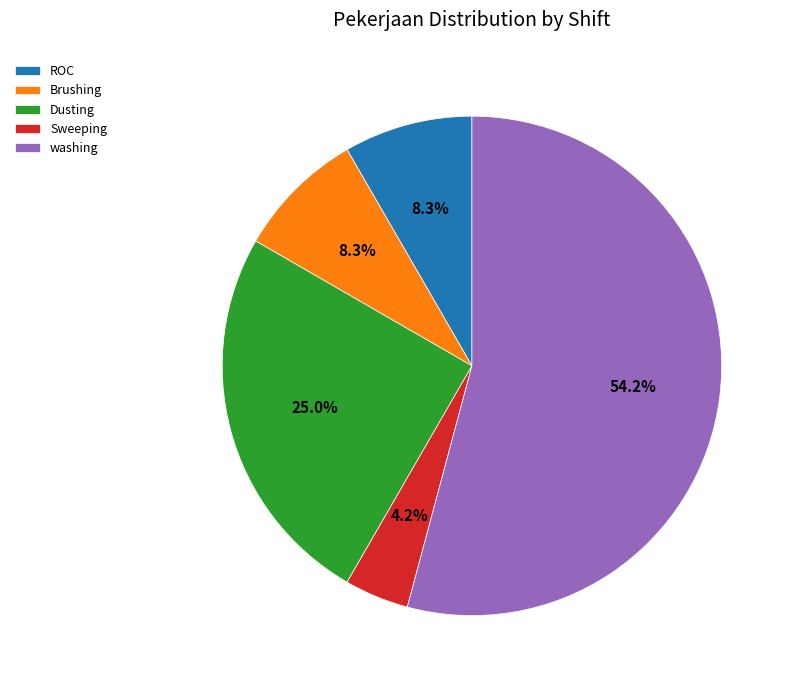

Combined, what portion of the pie is Sweeping and Dusting?

29.2%